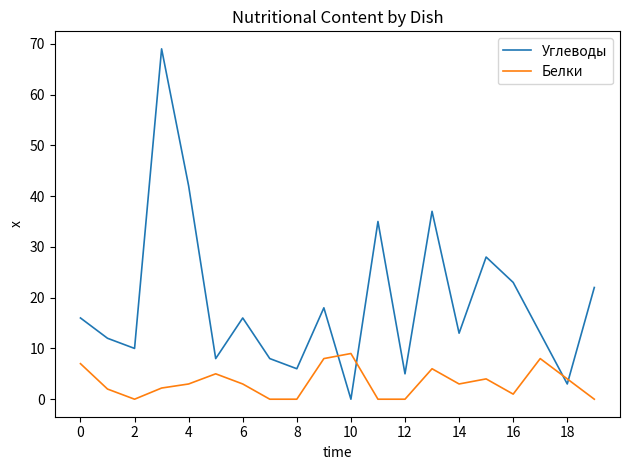

Rank the series by their maximum value, from lowest to highest.

Белки, Углеводы